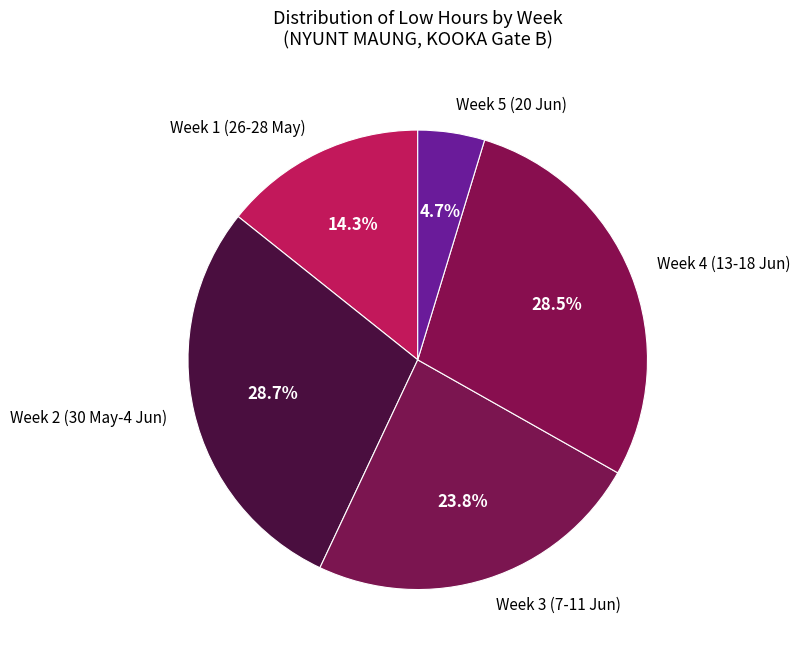

Is there any slice that represents more than half of the pie?

No